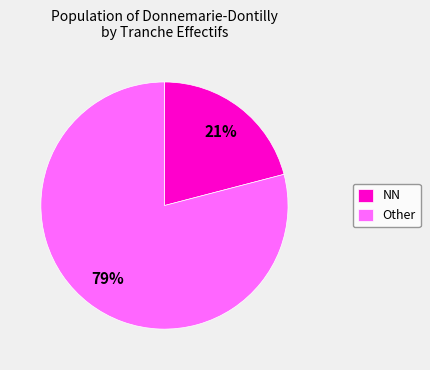

Count the number of slices in the pie.

2